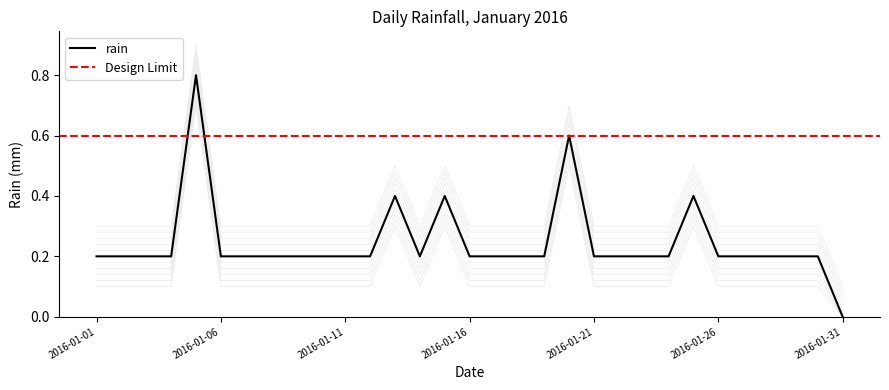

Which category has the lowest value across all series?

2016-01-31